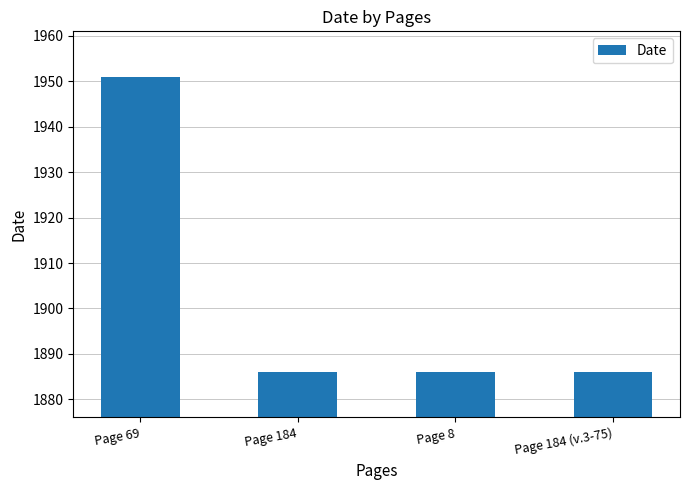

Between Page 69 and Page 184, which is larger?

Page 69